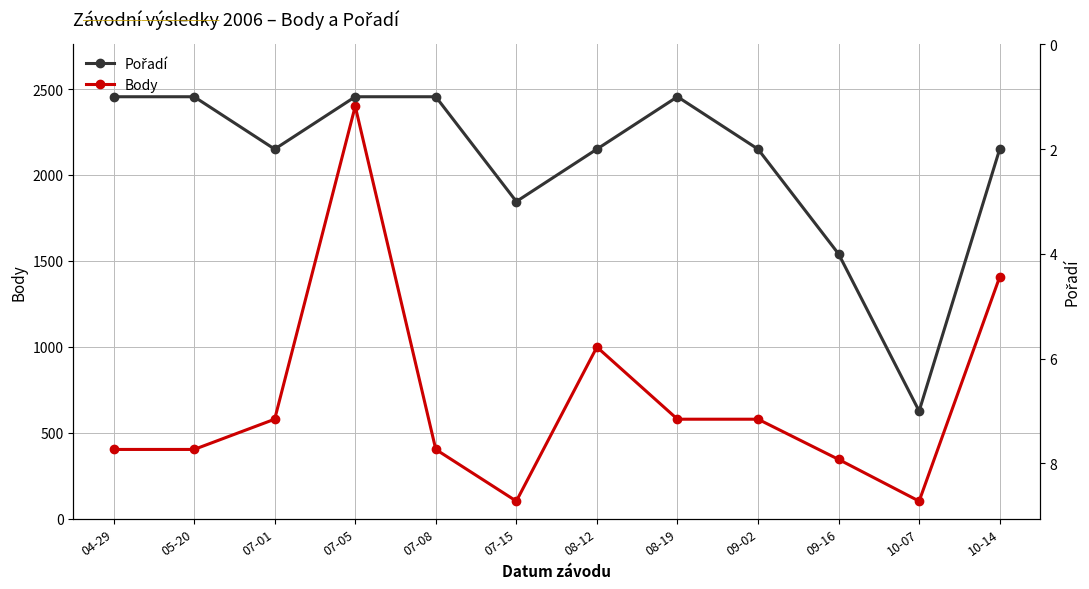

What is the label of the 11th point from the right?

05-20